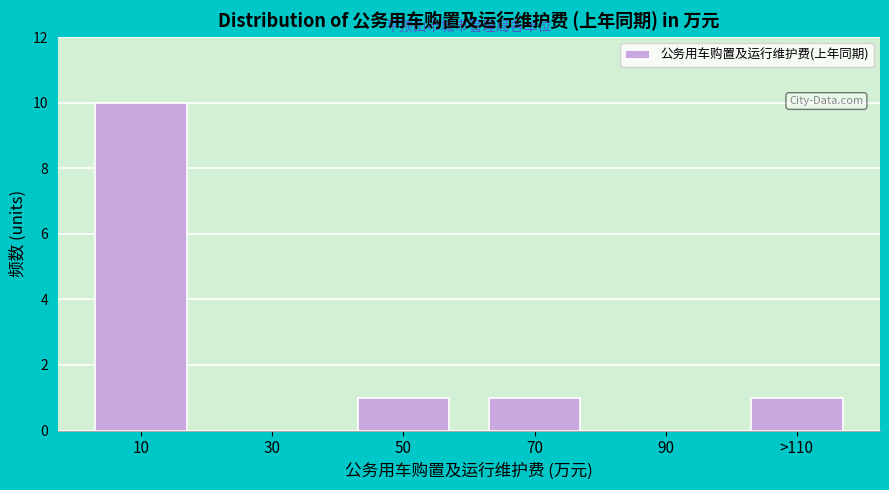

Reading right to left, extract all data points from this chart.

>110=1	90=0	70=1	50=1	30=0	10=10